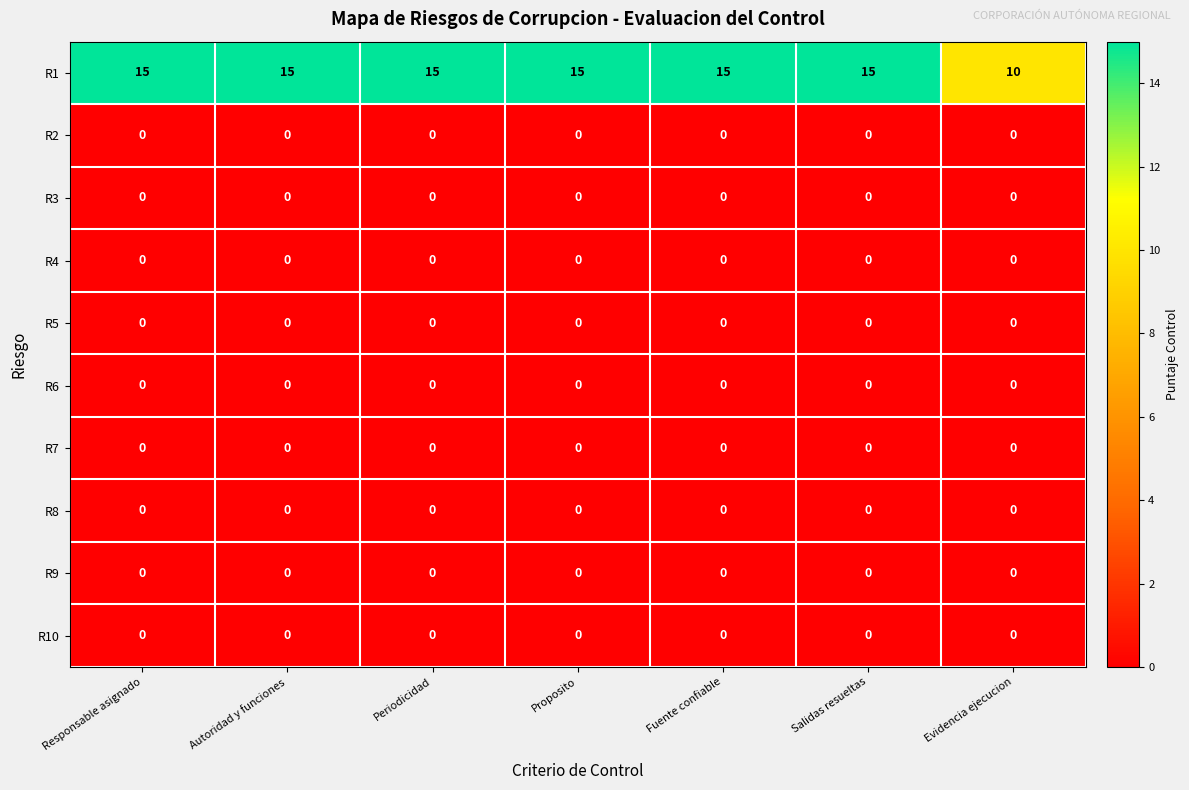

Which series has the largest range (max minus min)?

R1